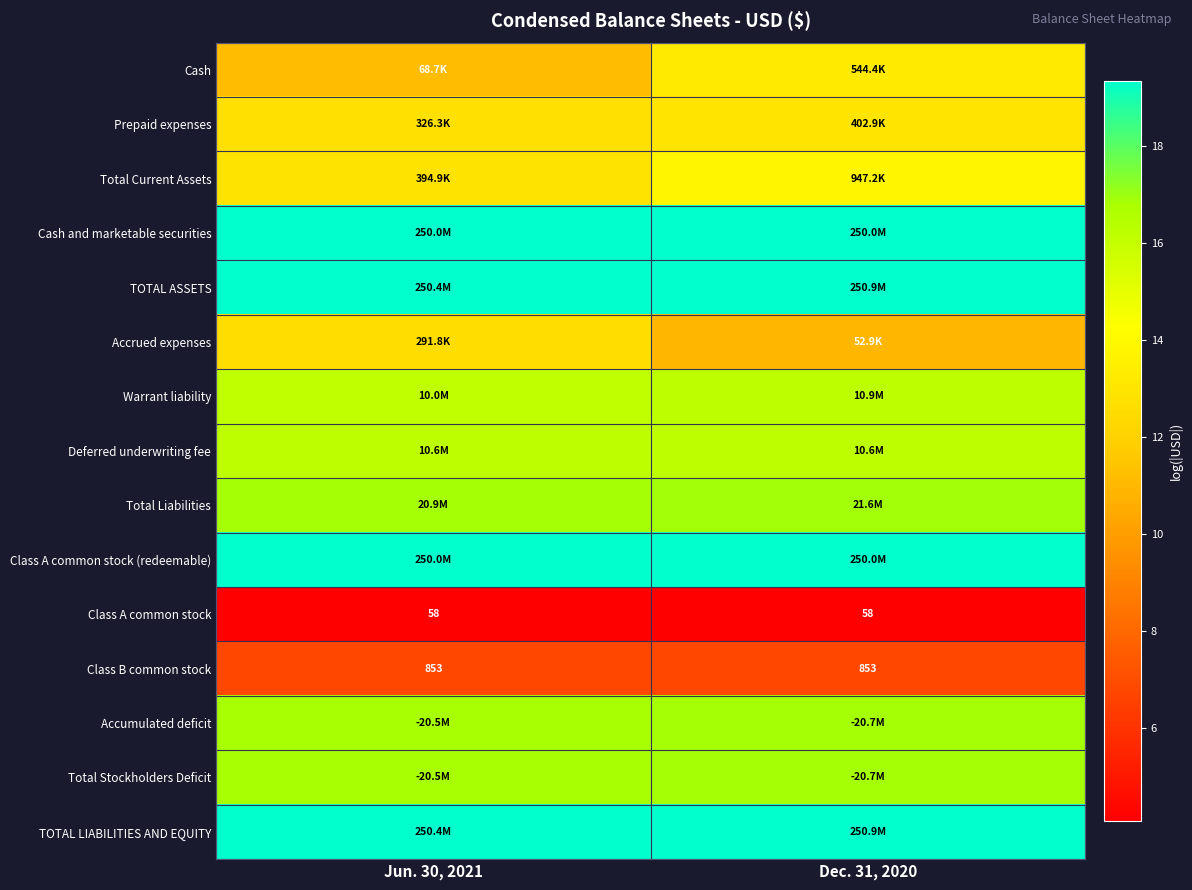

How many categories are shown in the chart?

2